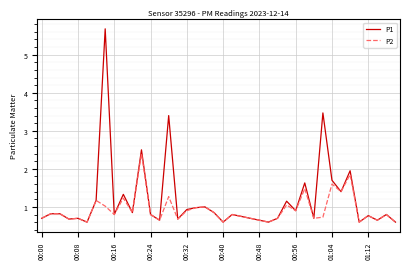

What is the greatest value displayed?

5.7